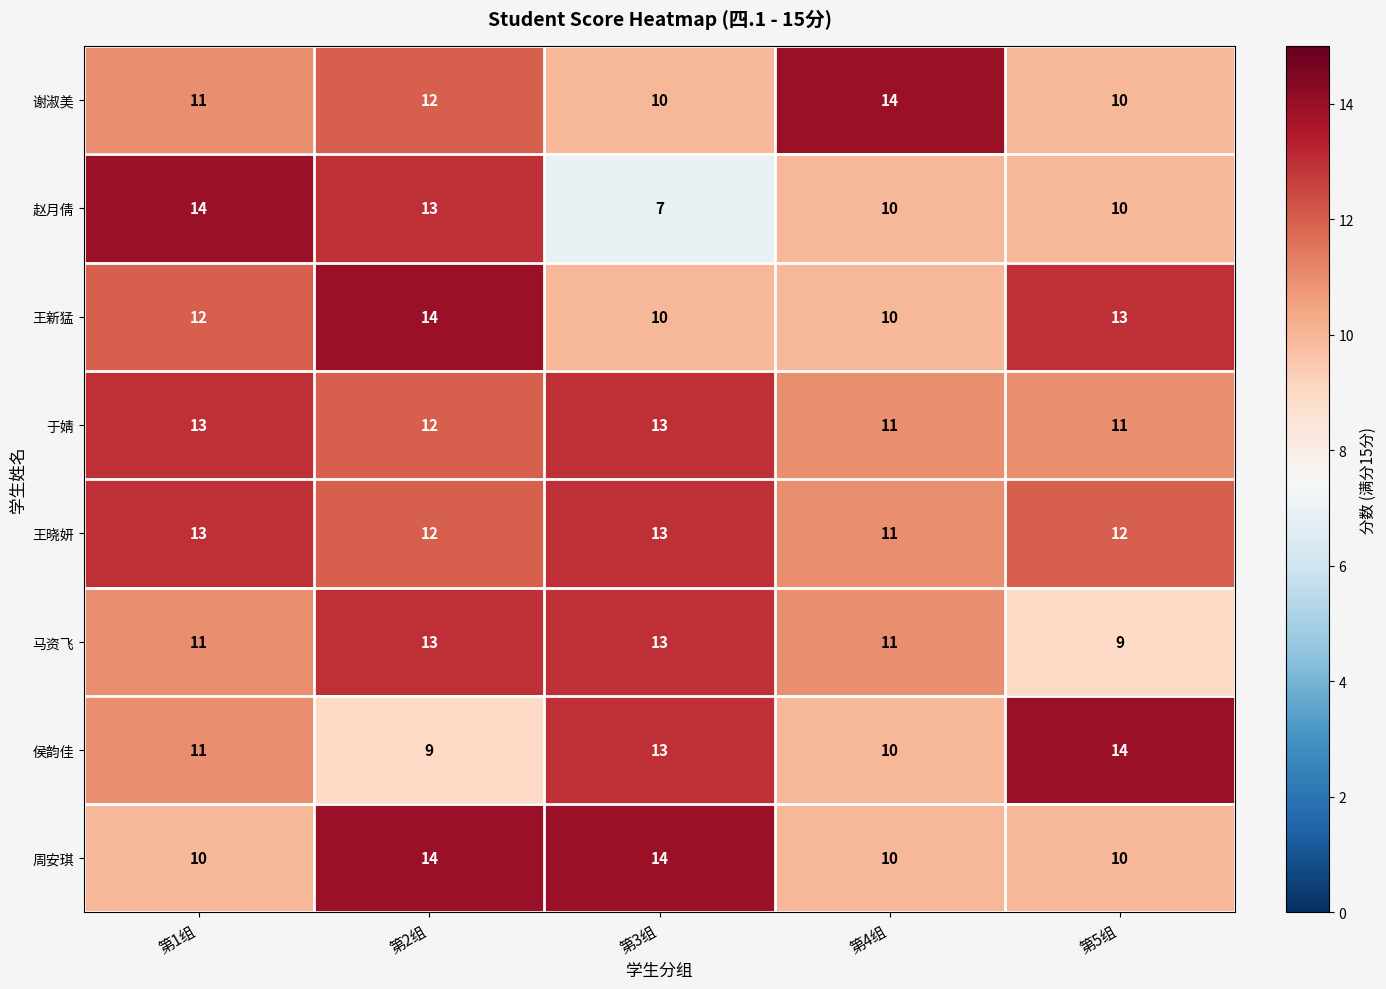

What is the minimum value shown in the chart?

7